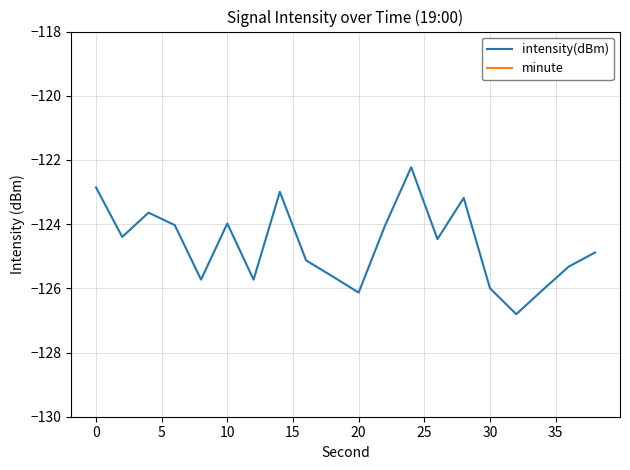

What is the maximum value for intensity(dBm)?

-122.2